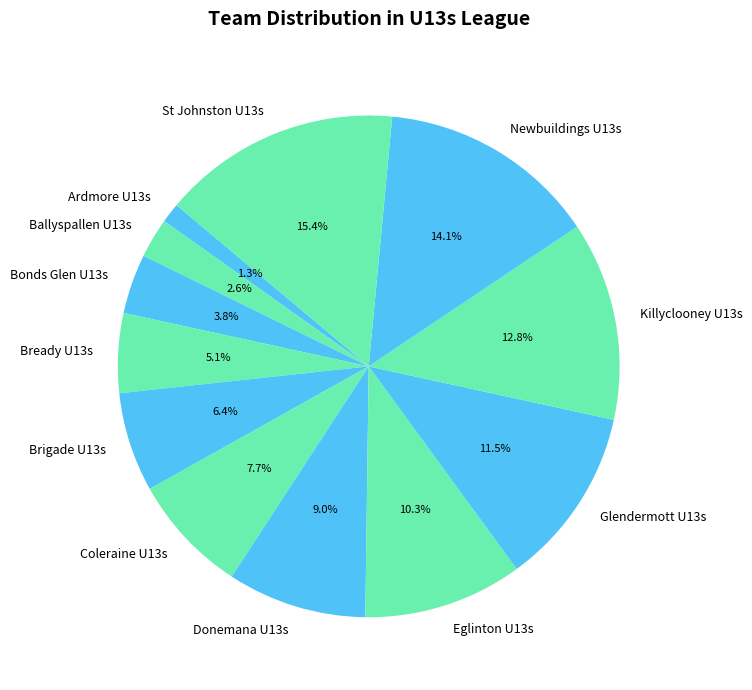

To the nearest percent, what is the difference between the largest and smallest slice percentages?

14%